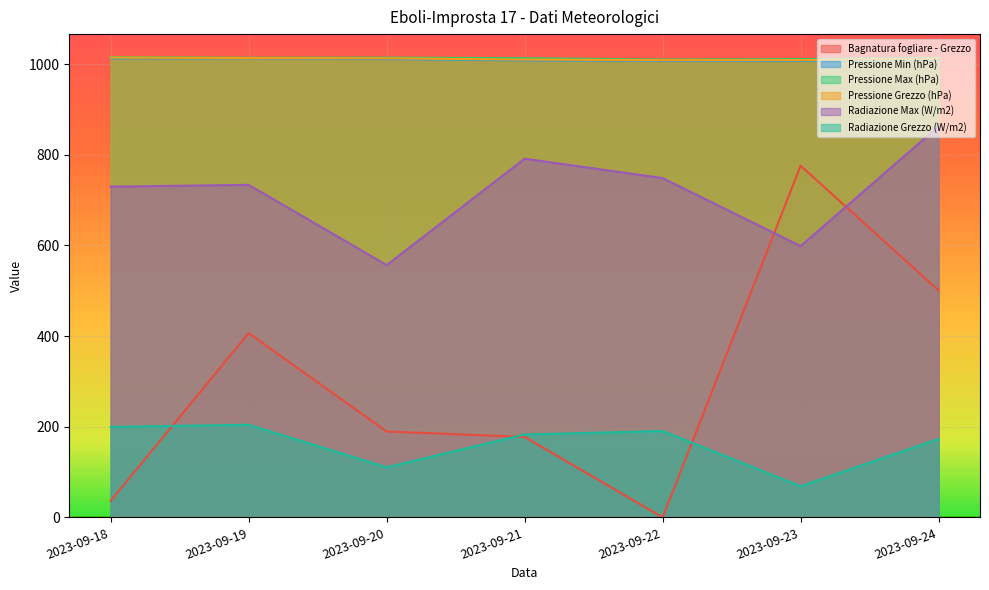

What is the difference between the second highest and minimum values in the Pressione Min (hPa) series?

5.6